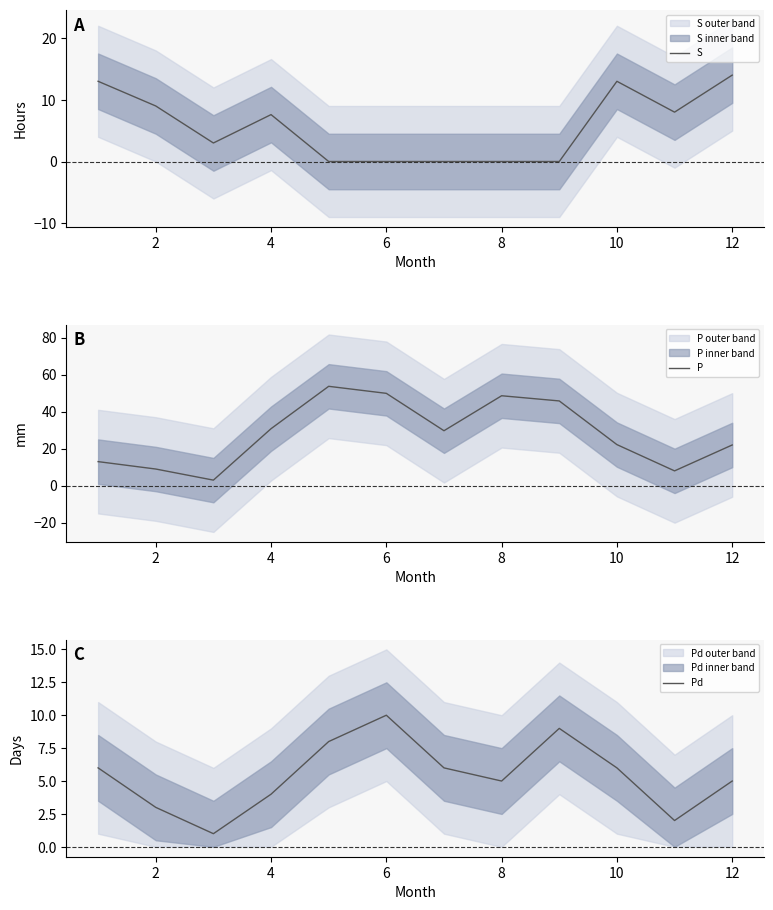

Is this an area chart (filled region under the line)?

No